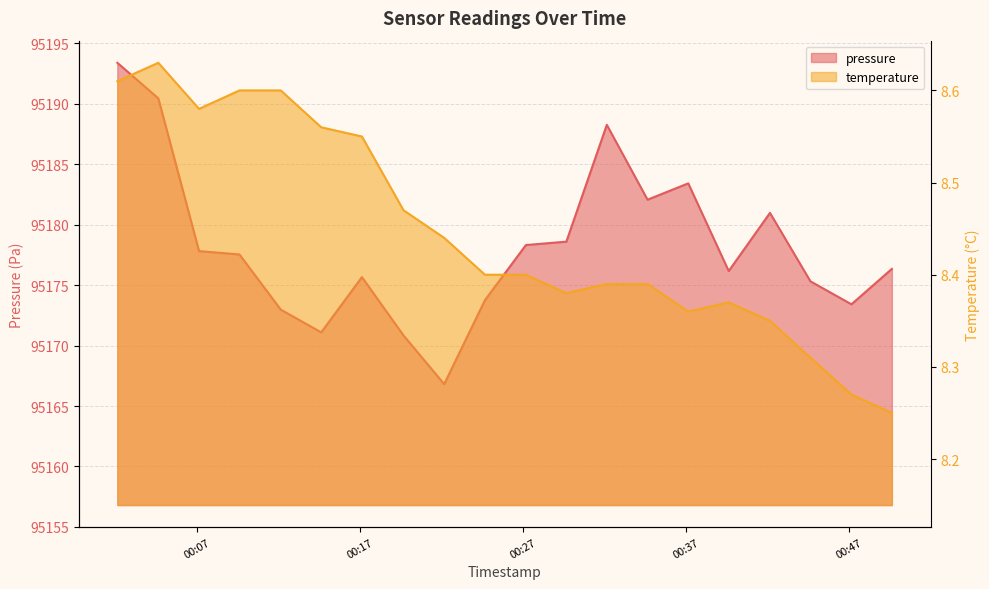

Reading left to right, extract all data points from this chart.

pressure: 2023-05-16T00:02:05=95193.4	2023-05-16T00:04:36=95190.4	2023-05-16T00:07:06=95177.8	2023-05-16T00:09:35=95177.5	2023-05-16T00:12:07=95173.0	2023-05-16T00:14:36=95171.1	2023-05-16T00:17:06=95175.7	2023-05-16T00:19:39=95170.8	2023-05-16T00:22:09=95166.8	2023-05-16T00:24:39=95173.8	2023-05-16T00:27:10=95178.3	2023-05-16T00:29:39=95178.6	2023-05-16T00:32:08=95188.2	2023-05-16T00:34:38=95182.1	2023-05-16T00:37:08=95183.4	2023-05-16T00:39:37=95176.2	2023-05-16T00:42:09=95181.0	2023-05-16T00:44:38=95175.3	2023-05-16T00:47:09=95173.4	2023-05-16T00:49:38=95176.3
temperature: 2023-05-16T00:02:05=8.6	2023-05-16T00:04:36=8.6	2023-05-16T00:07:06=8.6	2023-05-16T00:09:35=8.6	2023-05-16T00:12:07=8.6	2023-05-16T00:14:36=8.6	2023-05-16T00:17:06=8.6	2023-05-16T00:19:39=8.5	2023-05-16T00:22:09=8.4	2023-05-16T00:24:39=8.4	2023-05-16T00:27:10=8.4	2023-05-16T00:29:39=8.4	2023-05-16T00:32:08=8.4	2023-05-16T00:34:38=8.4	2023-05-16T00:37:08=8.4	2023-05-16T00:39:37=8.4	2023-05-16T00:42:09=8.3	2023-05-16T00:44:38=8.3	2023-05-16T00:47:09=8.3	2023-05-16T00:49:38=8.2